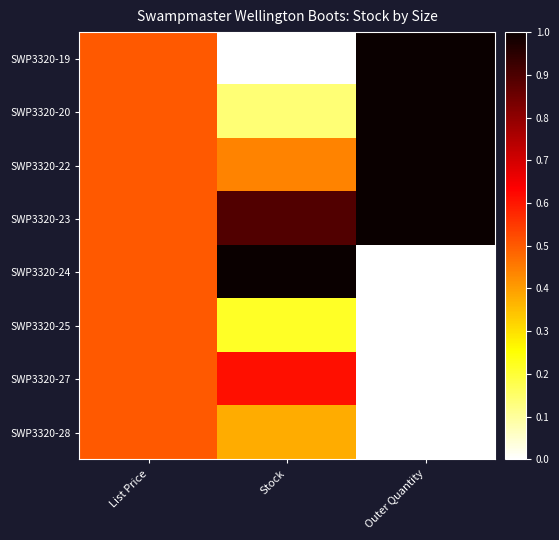

Which series changed the most between List Price and Outer Quantity?

SWP3320-19